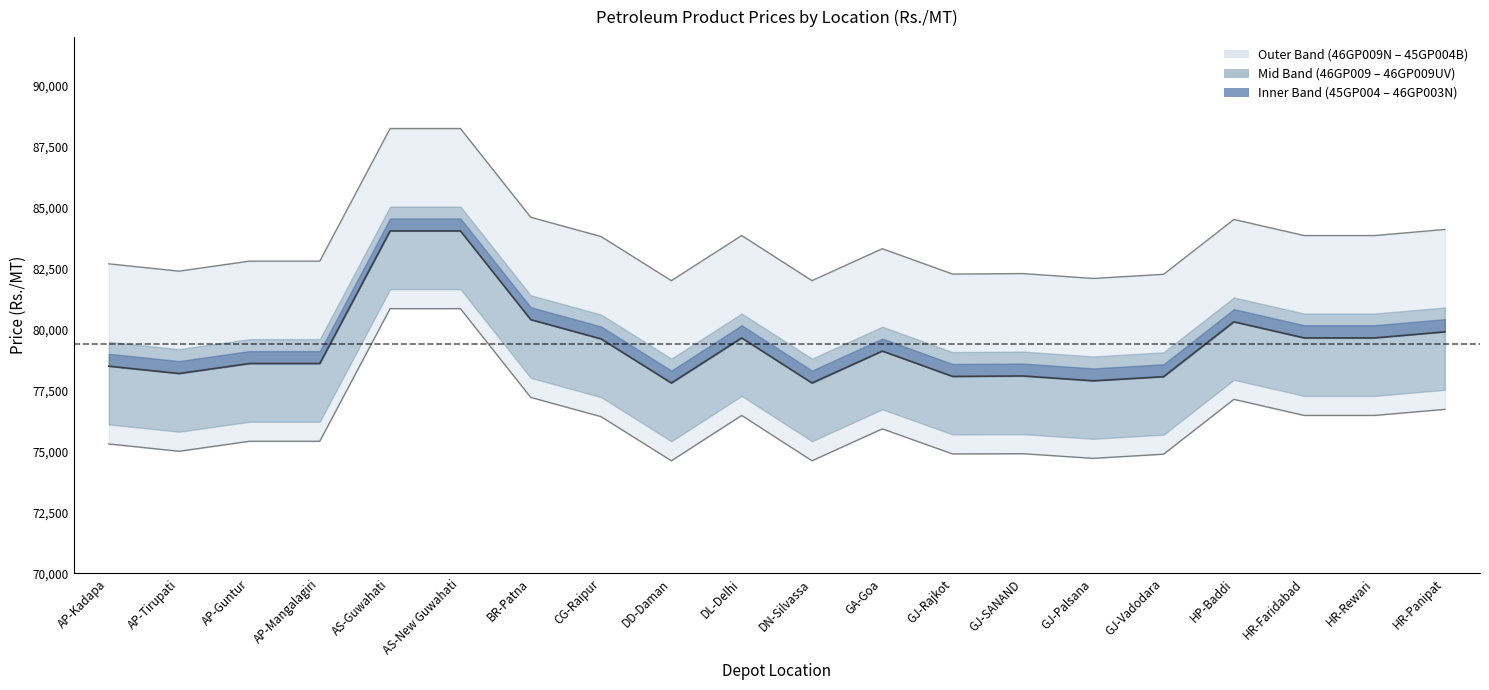

What position from the right is AP-Mangalagiri?

17